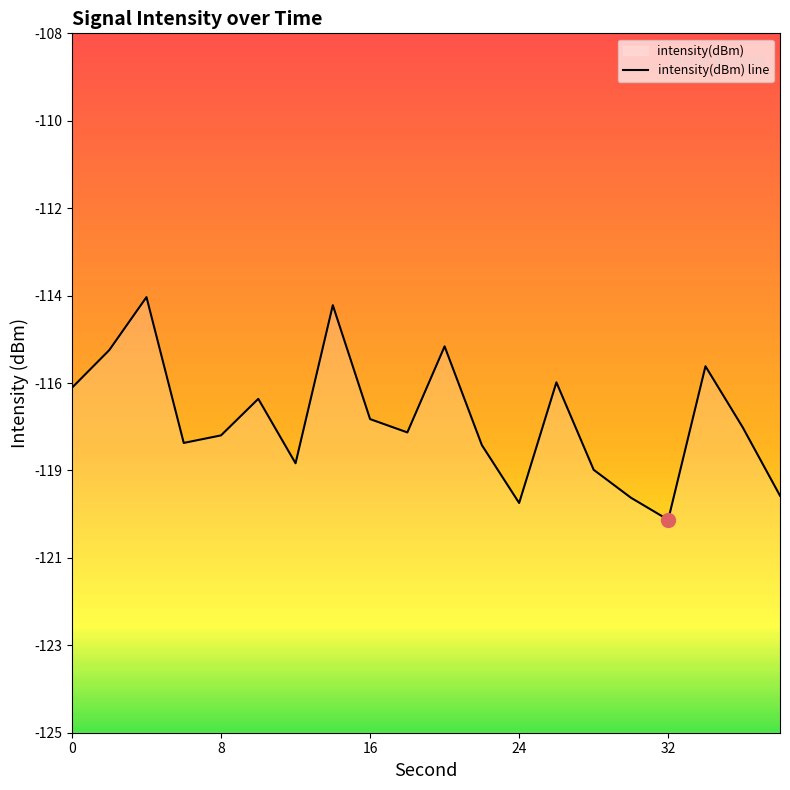

True or false: the data shows -27.9 at 8.

False